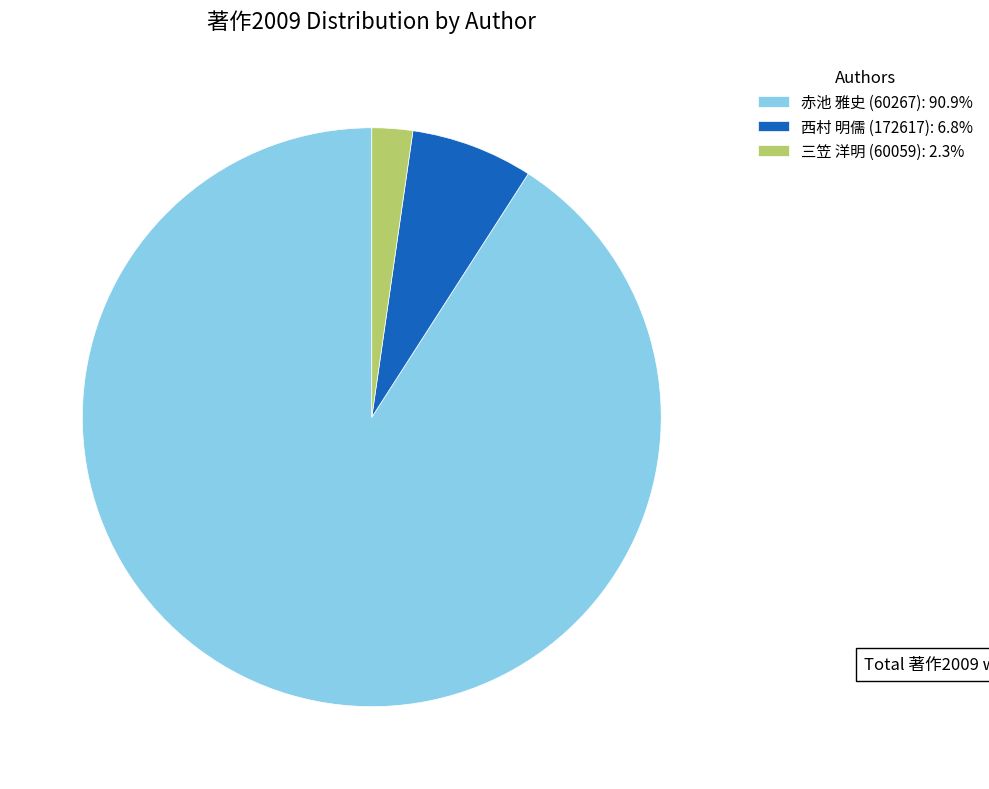

What is the ratio of the value at 赤池 雅史 (60267): 90.9% to the value at 西村 明儒 (172617): 6.8%?

13.3